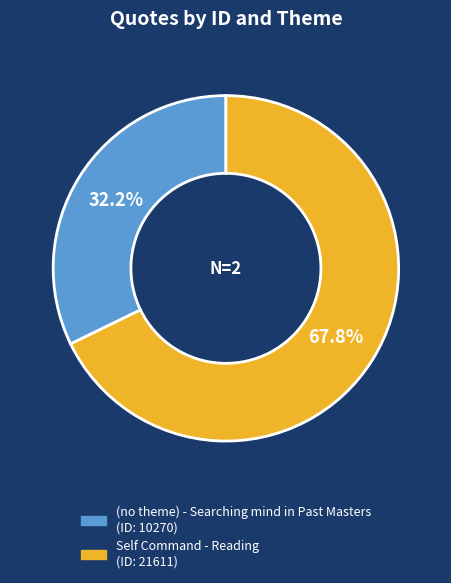

What is the majority slice?

Self Command - Reading